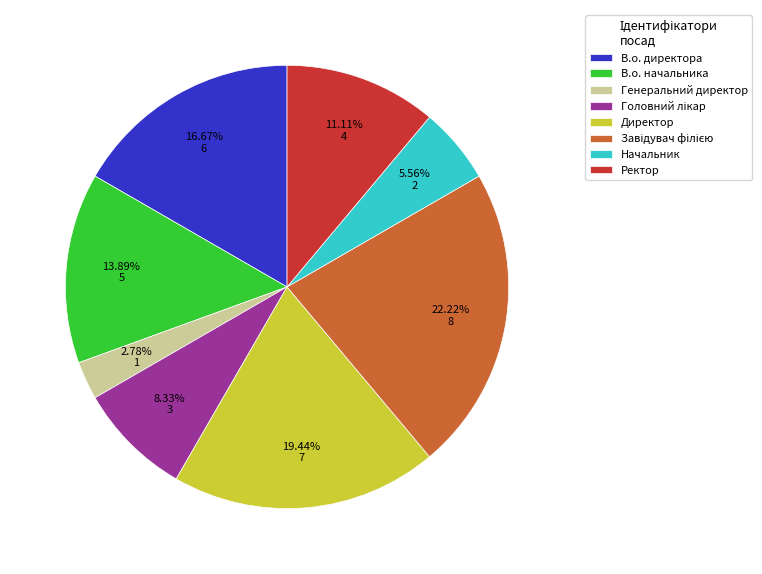

What is the smallest slice in the pie chart?

Генеральний директор